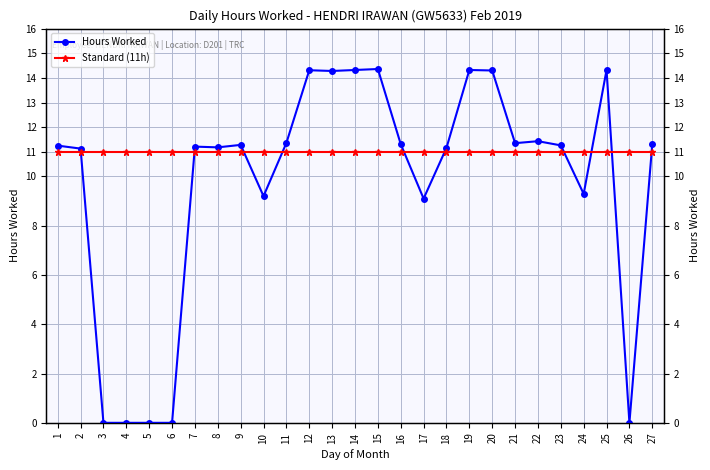

Reading left to right, transcribe all the data shown in this chart.

Hours Worked: 11.2	11.1	0.0	0.0	0.0	0.0	11.2	11.2	11.3	9.2	11.4	14.3	14.3	14.3	14.4	11.3	9.1	11.2	14.3	14.3	11.3	11.4	11.3	9.3	14.3	0.0	11.3
Standard (11h): 11.0	11.0	11.0	11.0	11.0	11.0	11.0	11.0	11.0	11.0	11.0	11.0	11.0	11.0	11.0	11.0	11.0	11.0	11.0	11.0	11.0	11.0	11.0	11.0	11.0	11.0	11.0